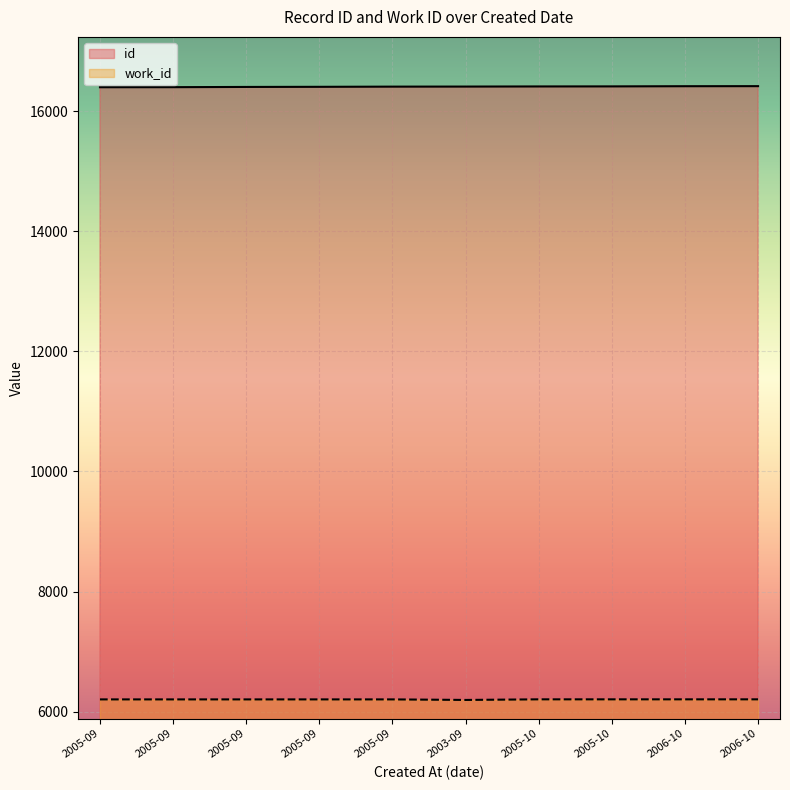

How many values in the id series exceed 16414?

4